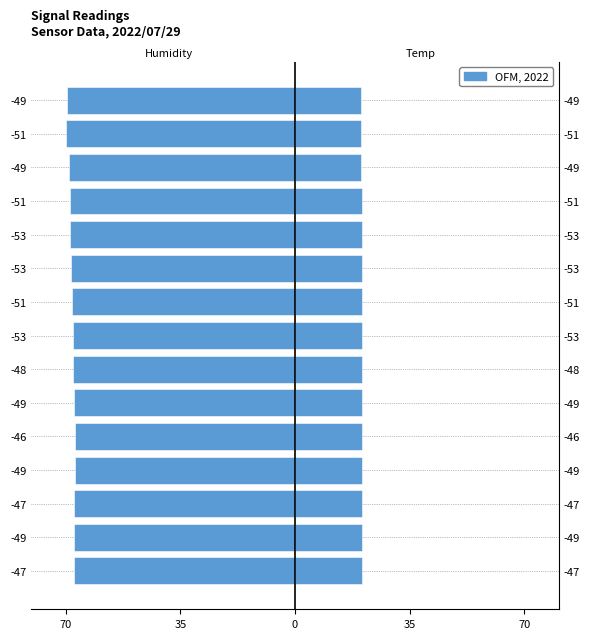

Reading left to right, list all the values displayed in this chart.

Humidity (left): -67.4	-67.4	-67.3	-67.2	-67.2	-67.5	-67.7	-67.9	-68.1	-68.5	-68.6	-68.8	-69.1	-70.0	-69.5
Temp (right): 20.5	20.5	20.6	20.6	20.6	20.6	20.6	20.6	20.5	20.5	20.4	20.3	20.2	20.2	20.2